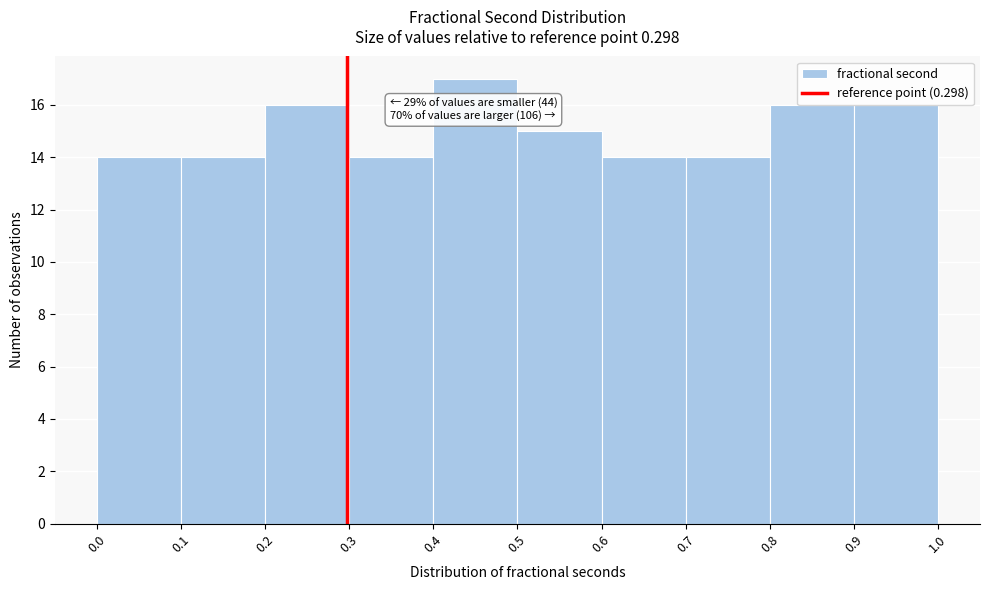

Which range on the x-axis has the tallest bar?

0.4 to 0.5